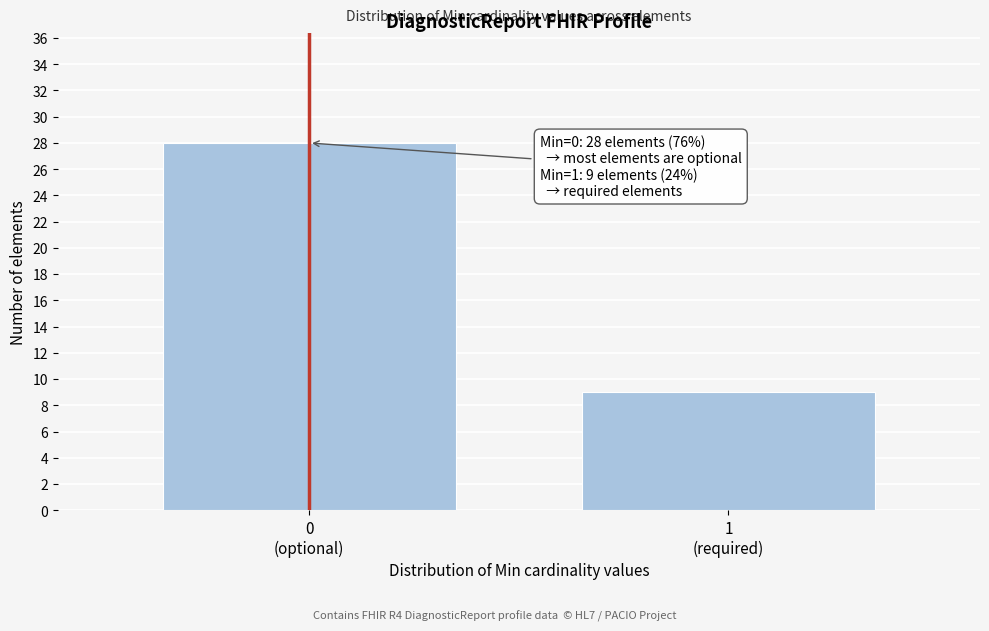

Reading left to right, list all the values displayed in this chart.

28	9